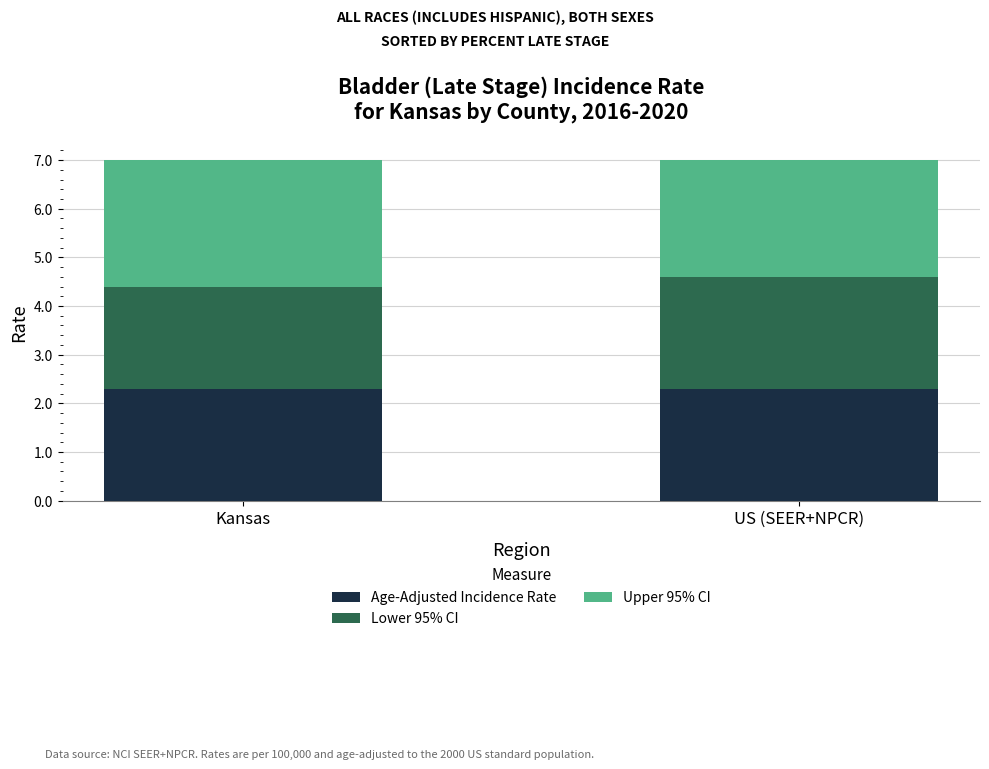

What is the sum of the Age-Adjusted Incidence Rate values at Kansas and US (SEER+NPCR)?

4.6